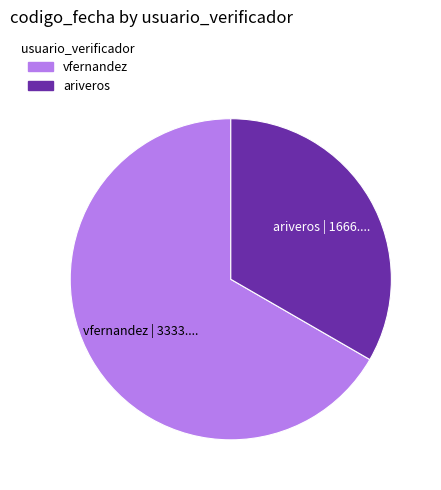

Is there any slice that represents more than half of the pie?

Yes